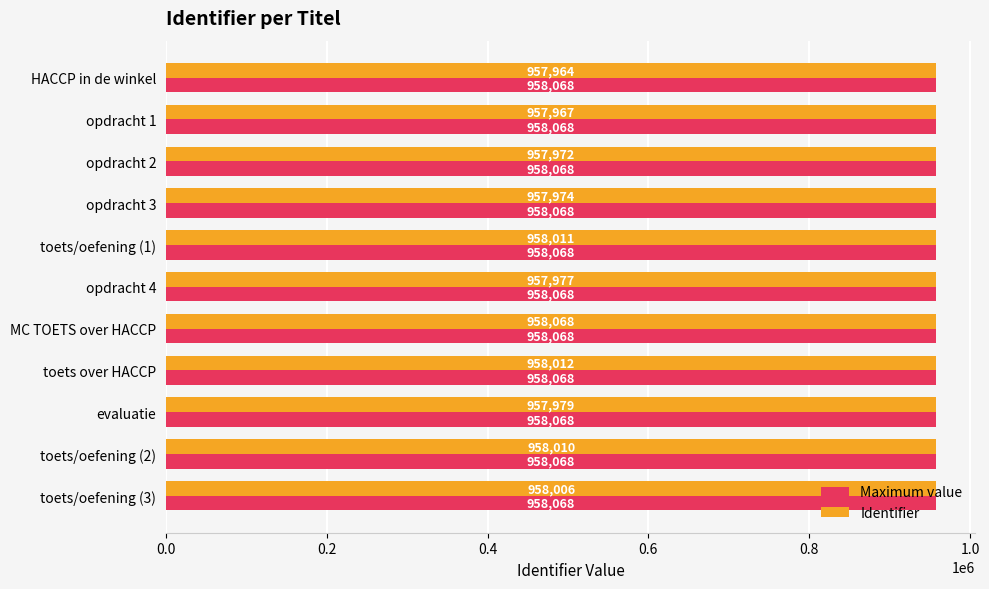

What is the smallest value displayed?

957964